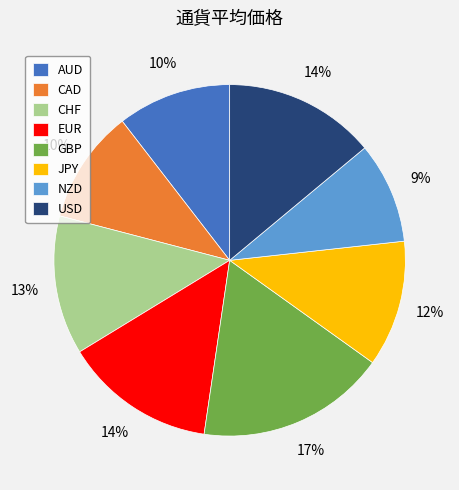

Combined, do CHF and EUR account for over 50%?

No